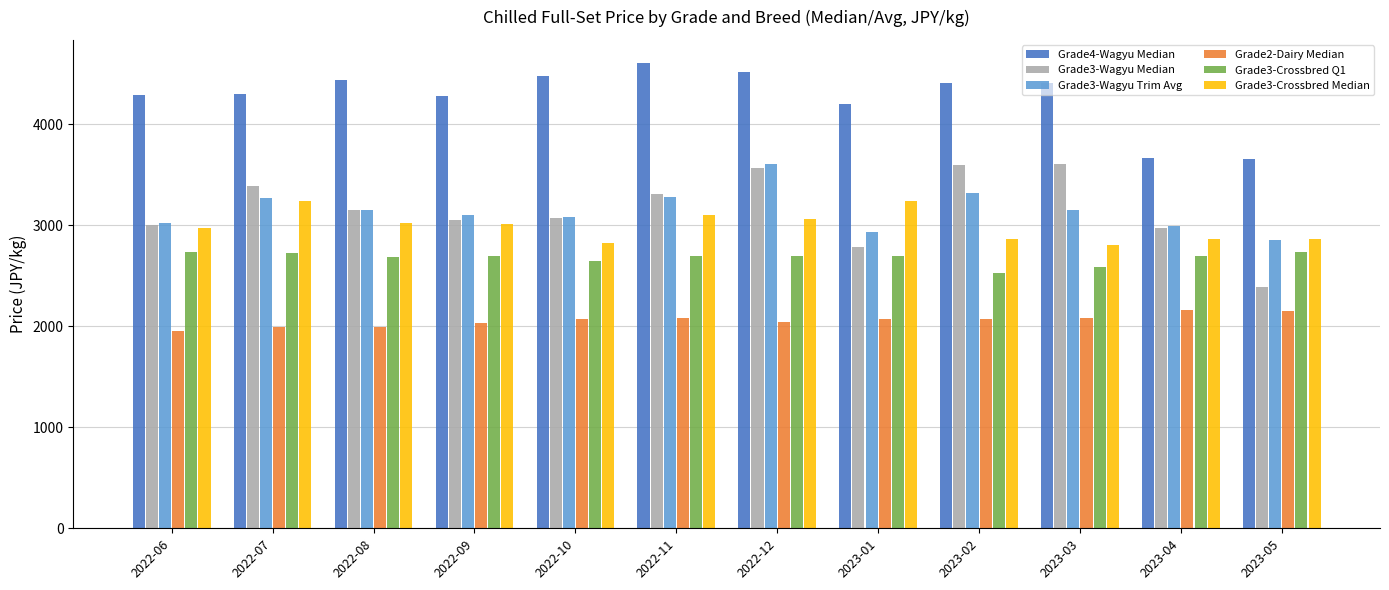

What is the value of the Grade3-Crossbred Median bar at the 7th from the left?

3062